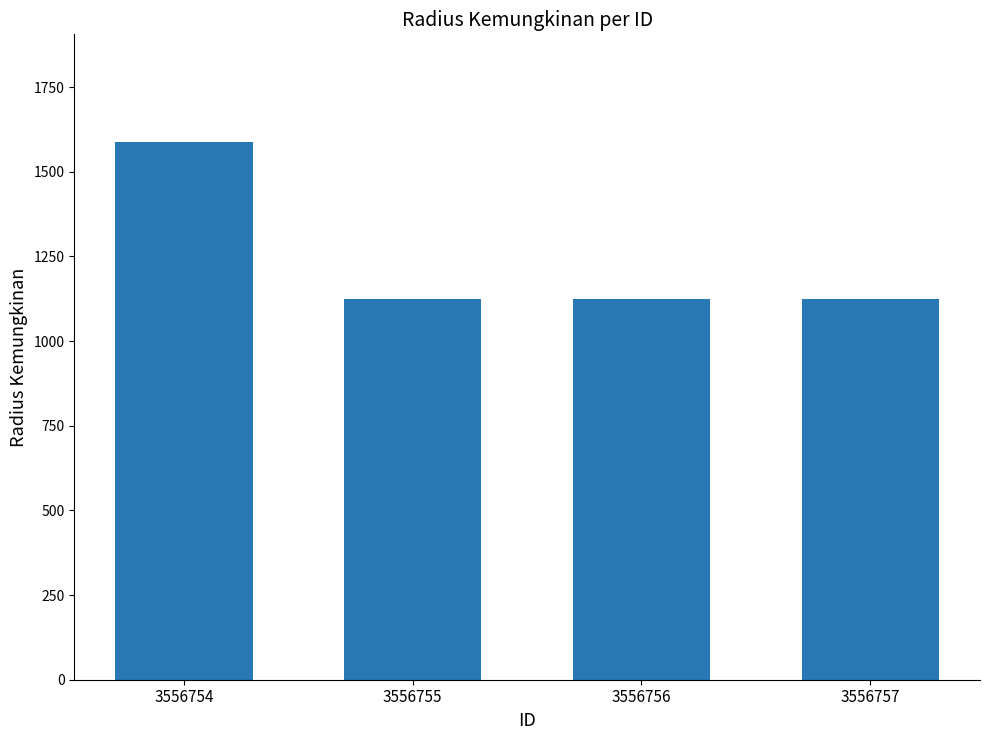

What is the average value?

1241